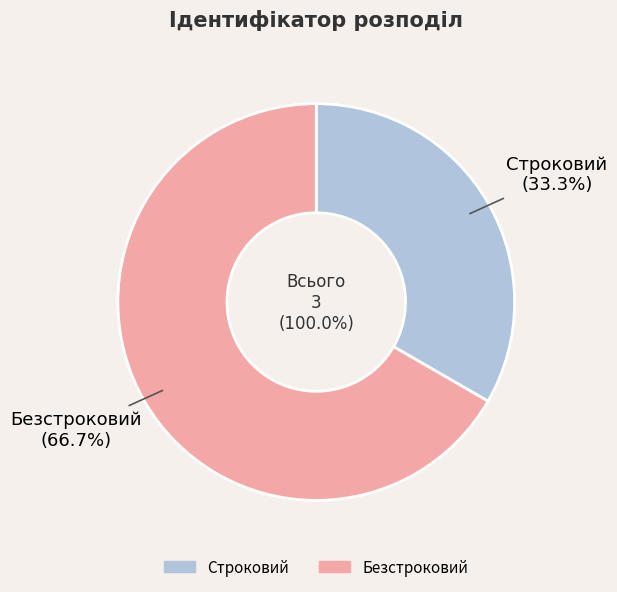

Between Безстроковий and Строковий, which is larger?

Безстроковий